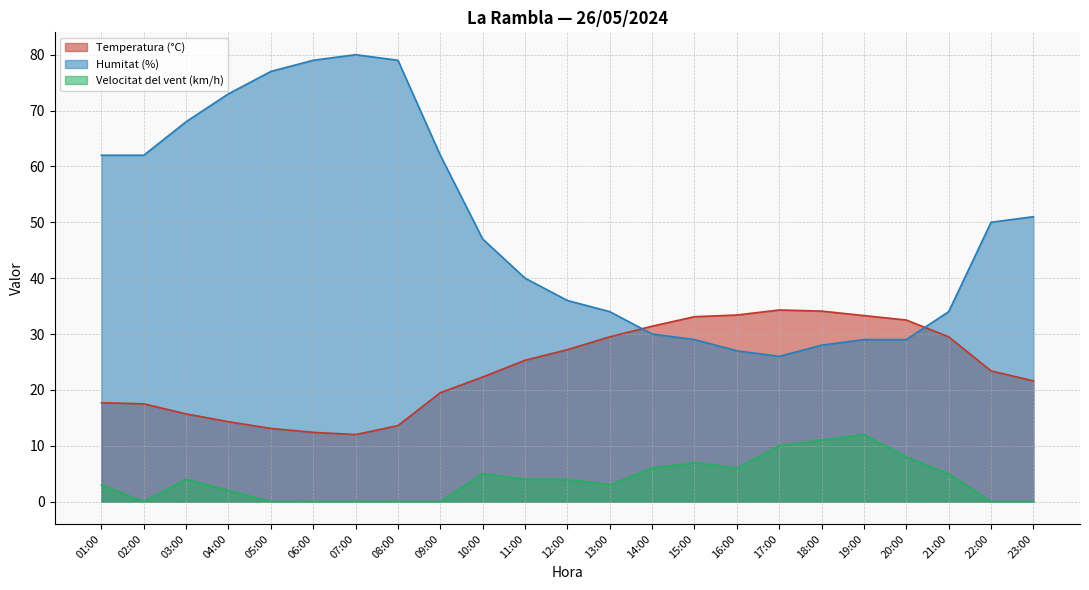

What is the value of the Humitat (%) point at the 9th from the left?

62.0